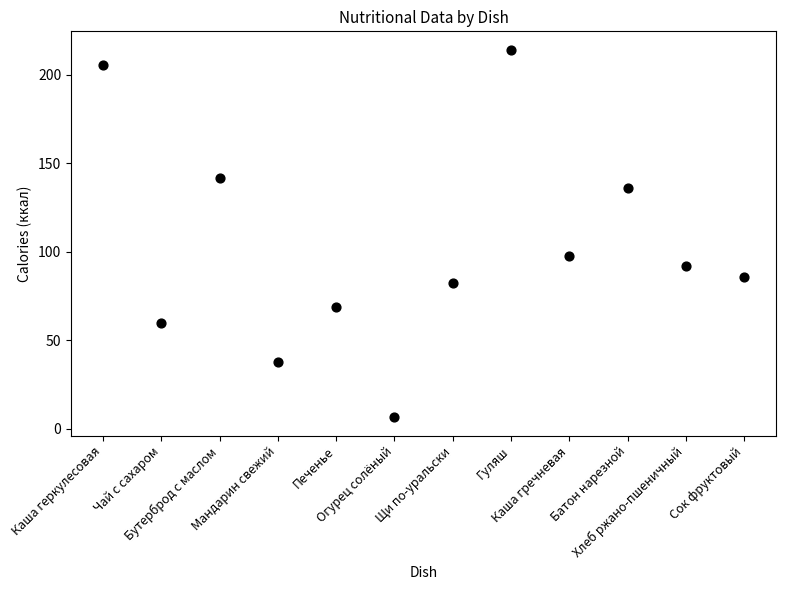

What is the range of Y values (max minus min)?

207.6